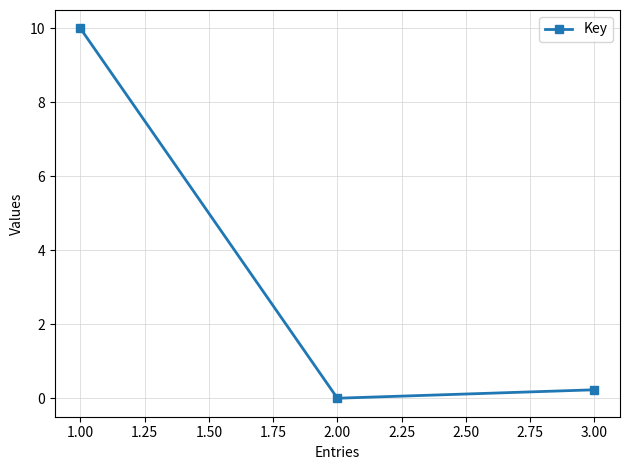

Which category has the highest value across all series?

1.00